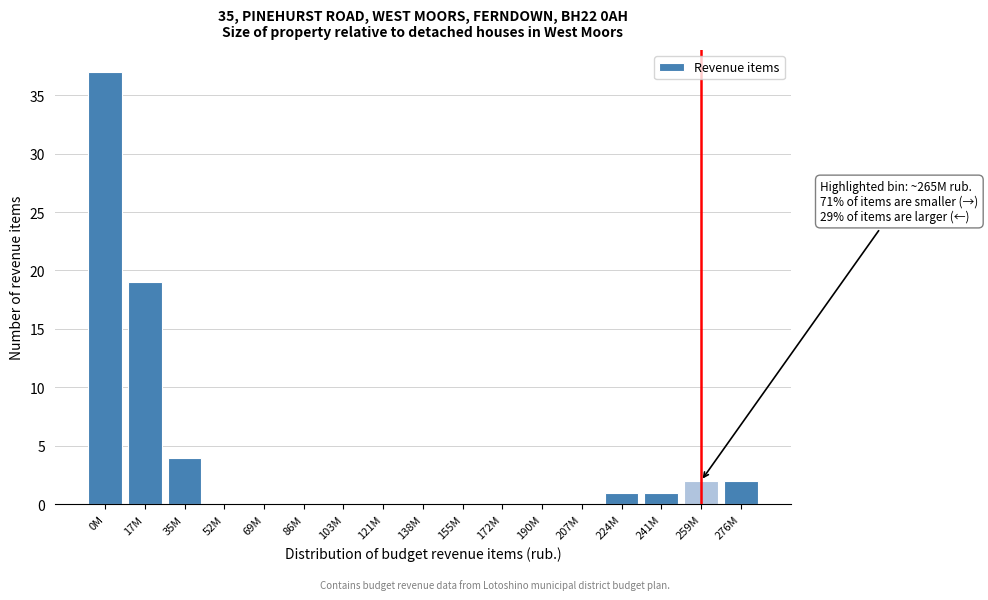

Reading right to left, extract all data points from this chart.

276M=2	259M=2	241M=1	224M=1	207M=0	190M=0	172M=0	155M=0	138M=0	121M=0	103M=0	86M=0	69M=0	52M=0	35M=4	17M=19	0M=37